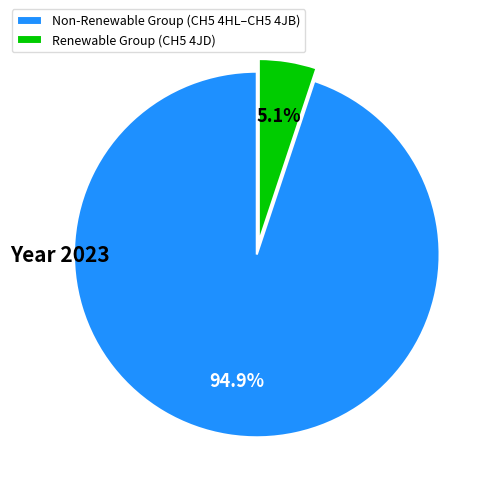

Rank the categories by value from lowest to highest.

Renewable Group (CH5 4JD), Non-Renewable Group (CH5 4HL–CH5 4JB)